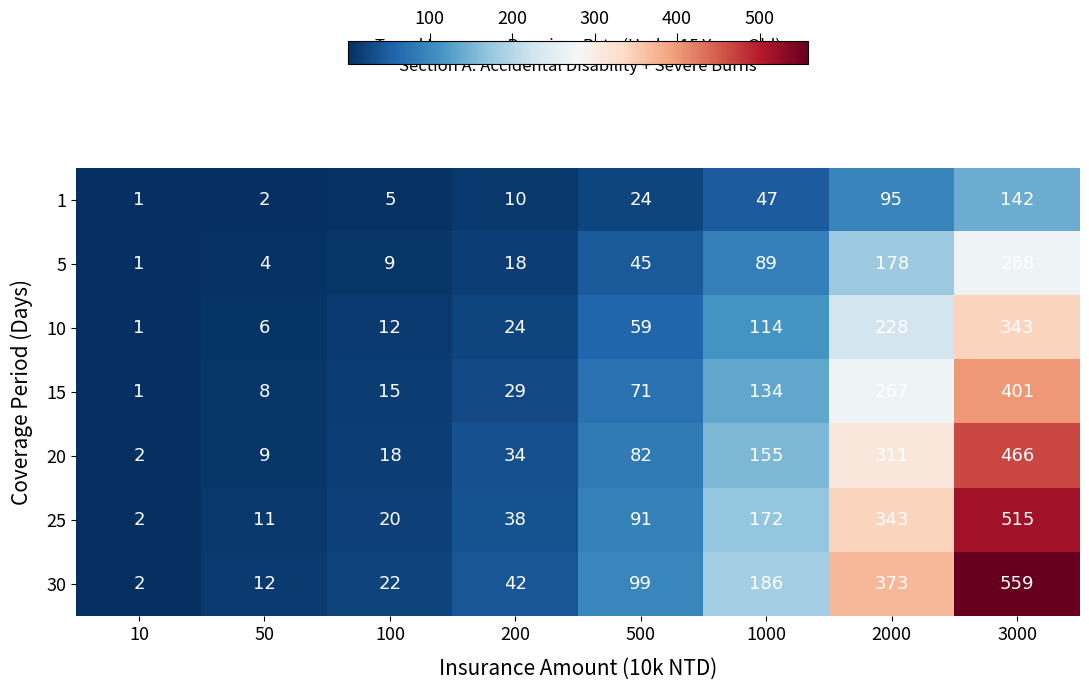

What is the approximate value of 15 at 100, to the nearest 5?

15